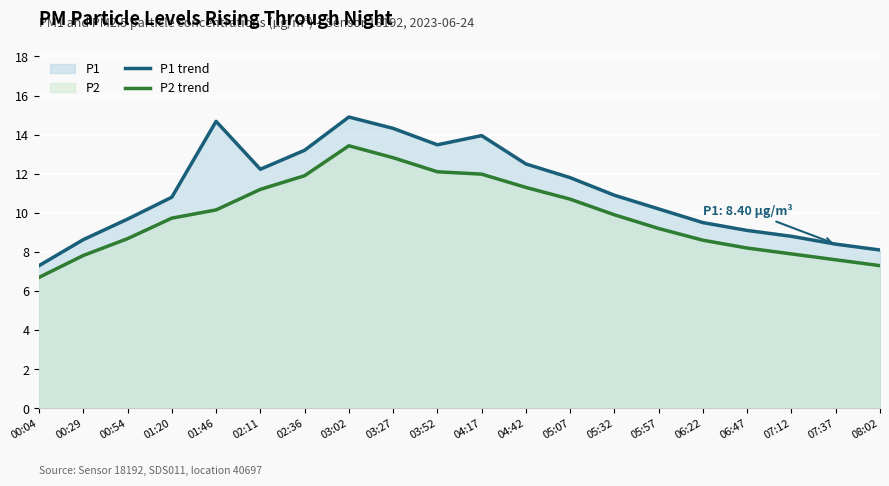

Count the number of categories in the chart.

20